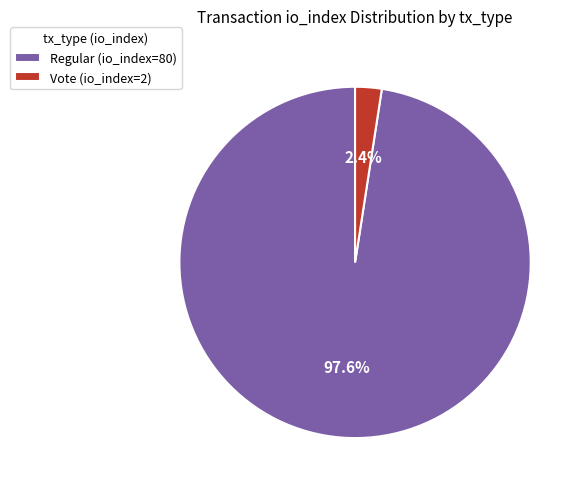

Which category has the smallest portion of the pie?

Vote (io_index=2)